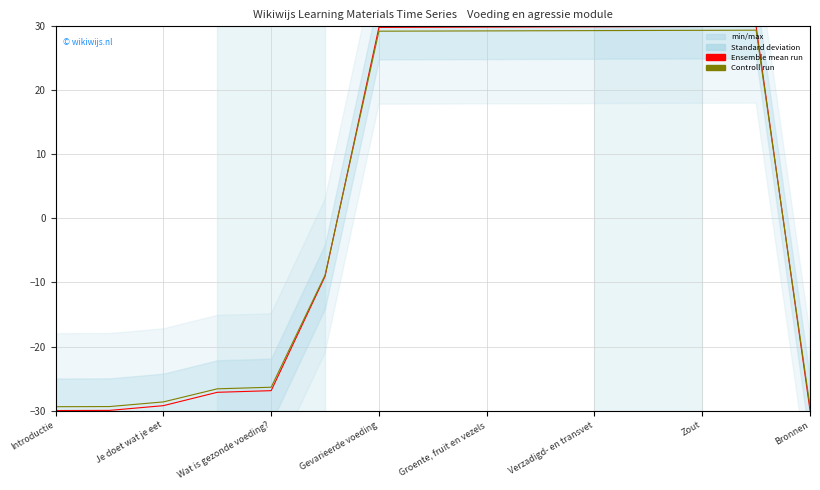

Between Groente, fruit en vezels and Zout, which series saw the biggest shift?

Ensemble mean run